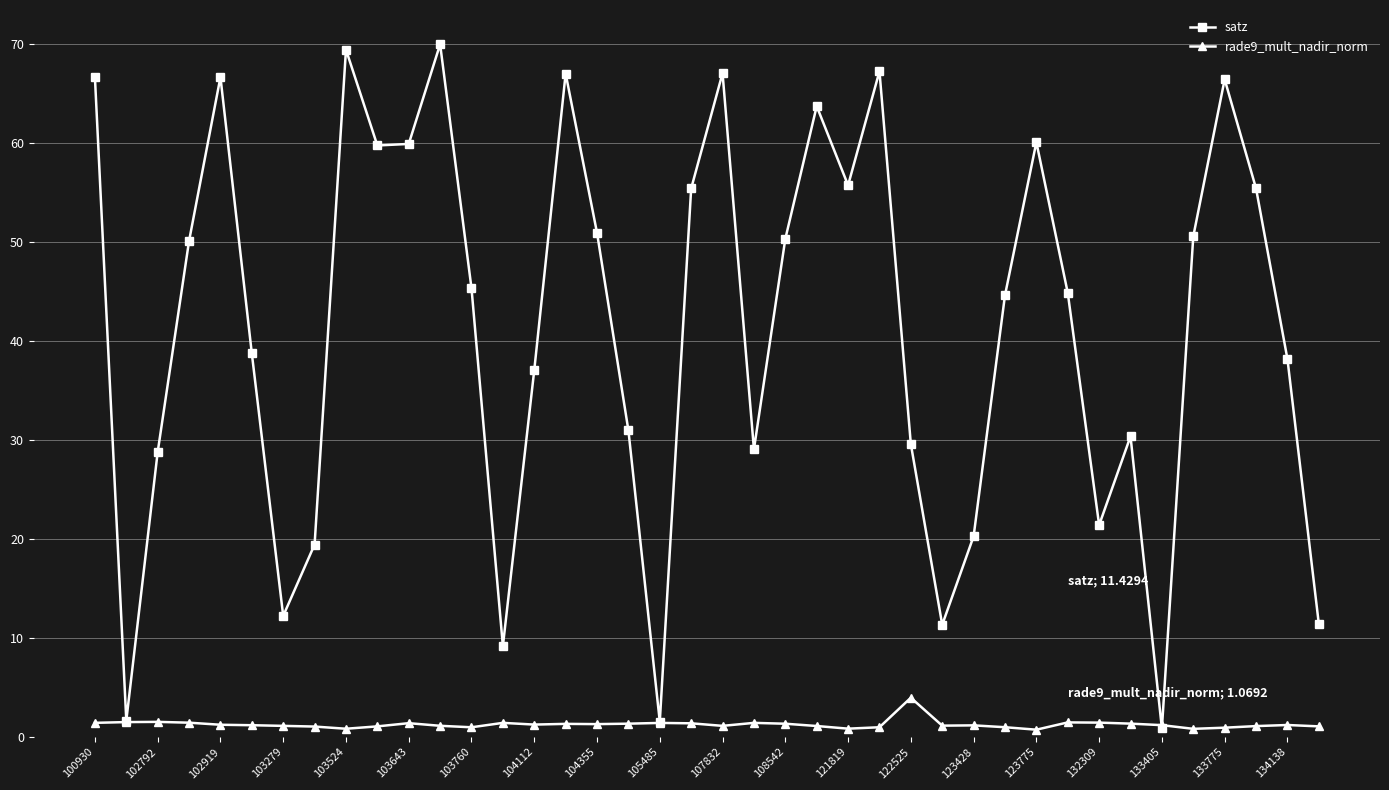

Rank the series by their maximum value, from lowest to highest.

rade9_mult_nadir_norm, satz